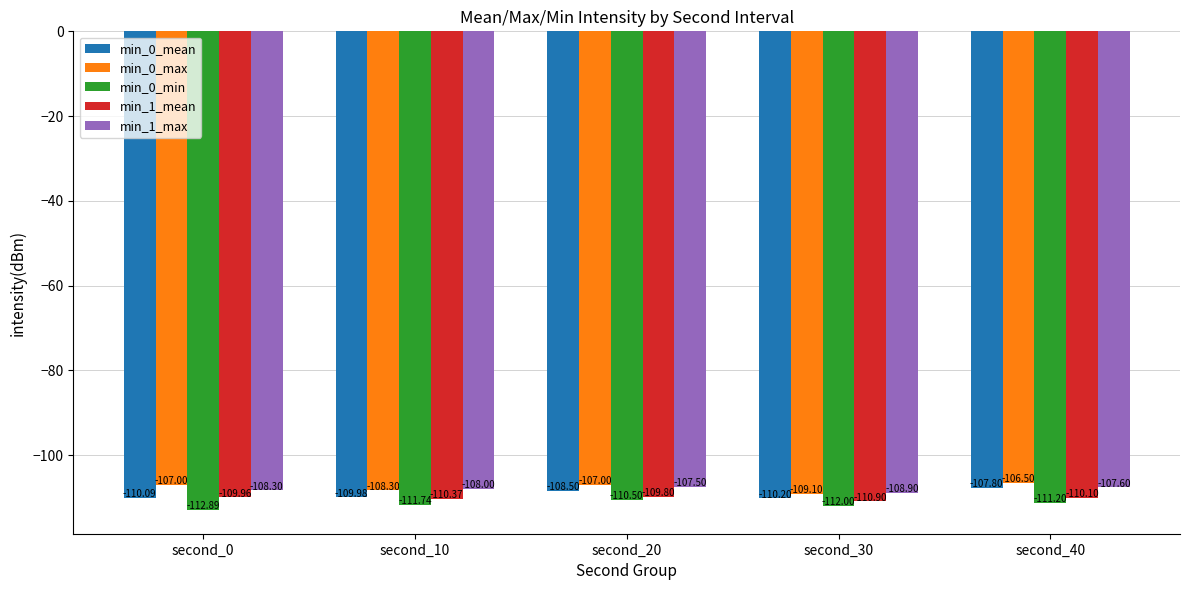

Is it true that min_1_max equals -28.4 at second_40?

False